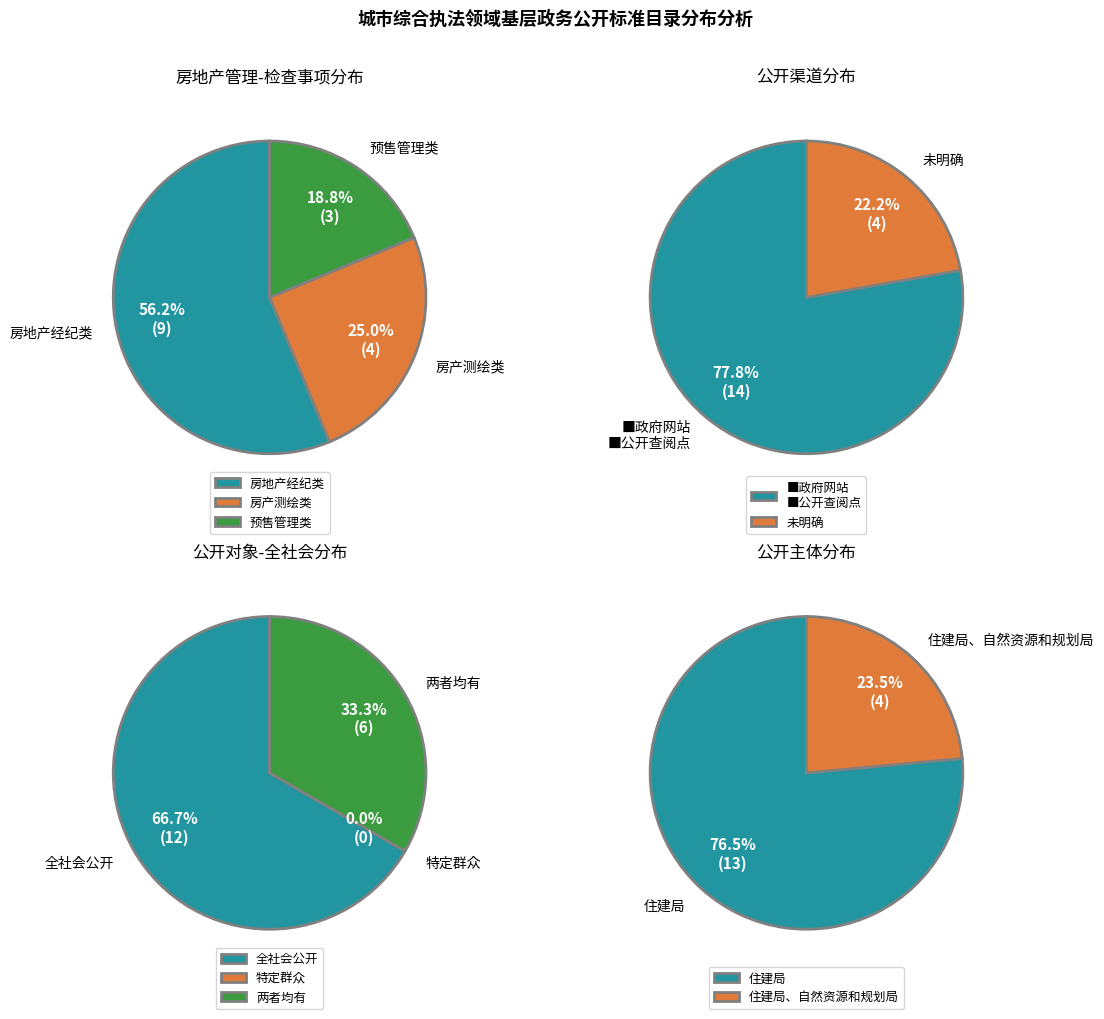

How many slices are in this pie chart?

2